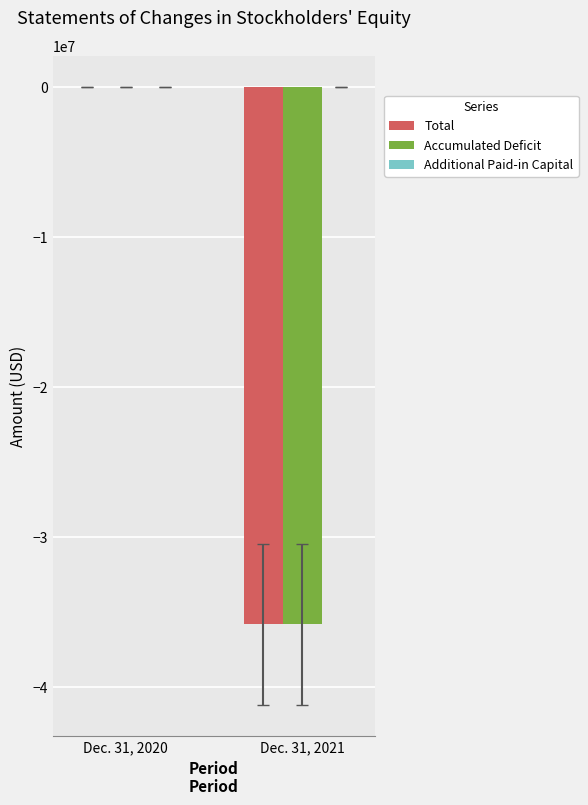

What is the greatest value displayed?

23427